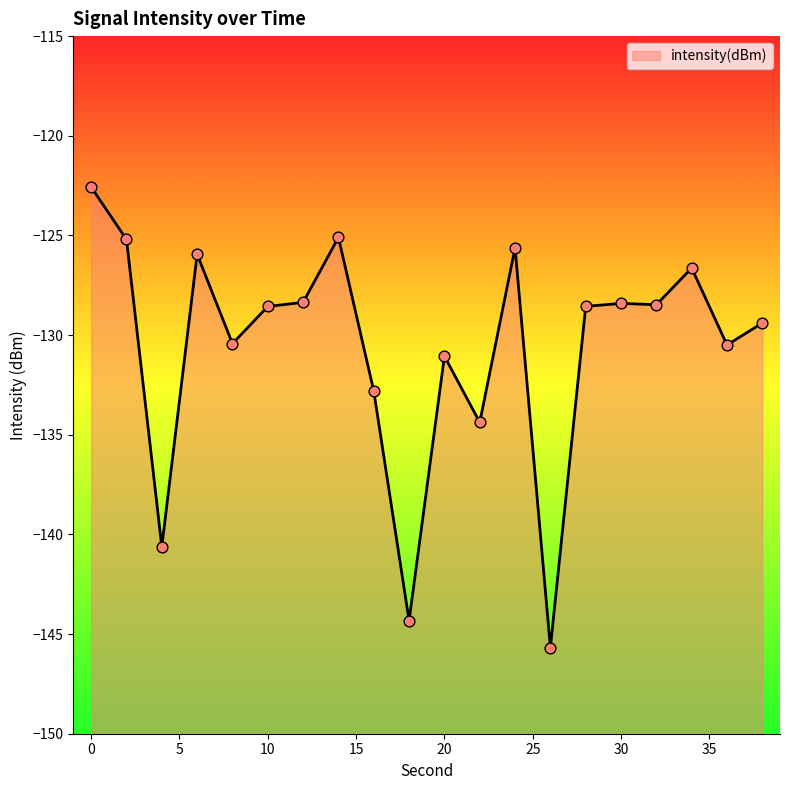

What is the change in value from 18 to 22?

+10.0